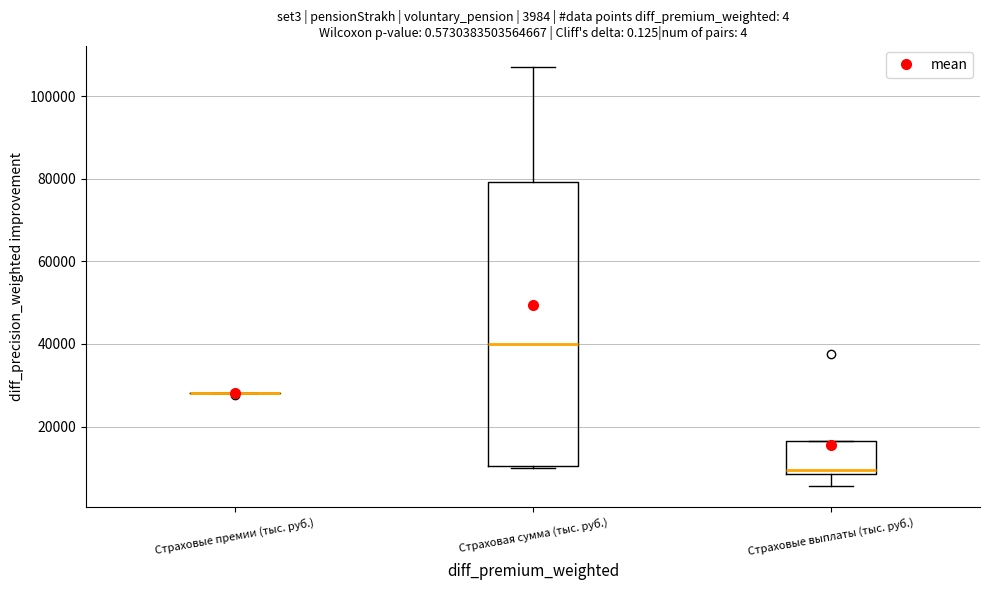

Comparing the boxes themselves (not the whiskers), which one is the tallest?

Страховая сумма (тыс. руб.)